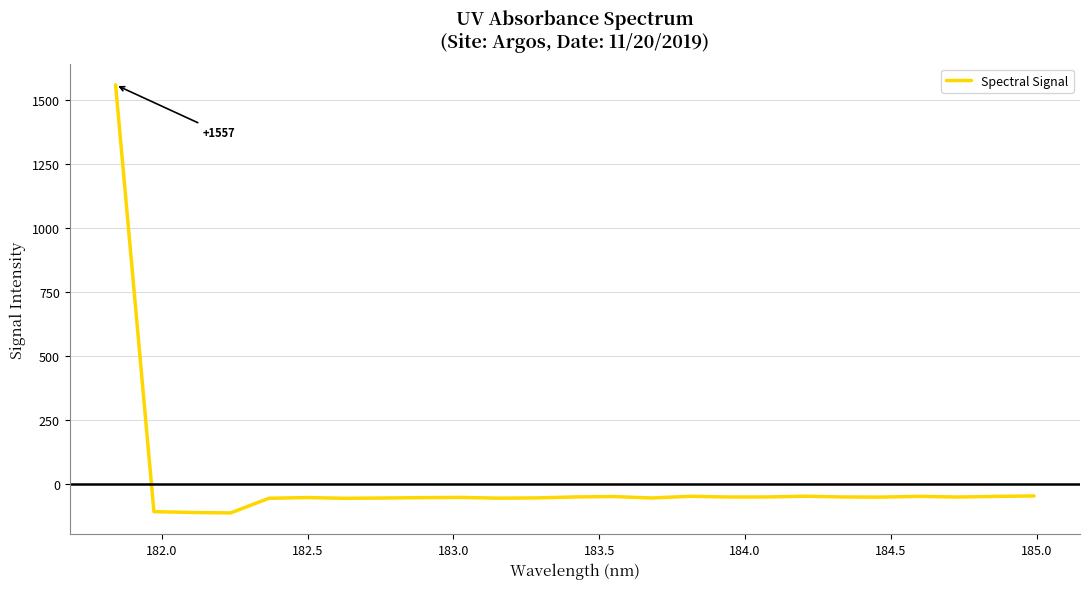

What is the average value?

4.4